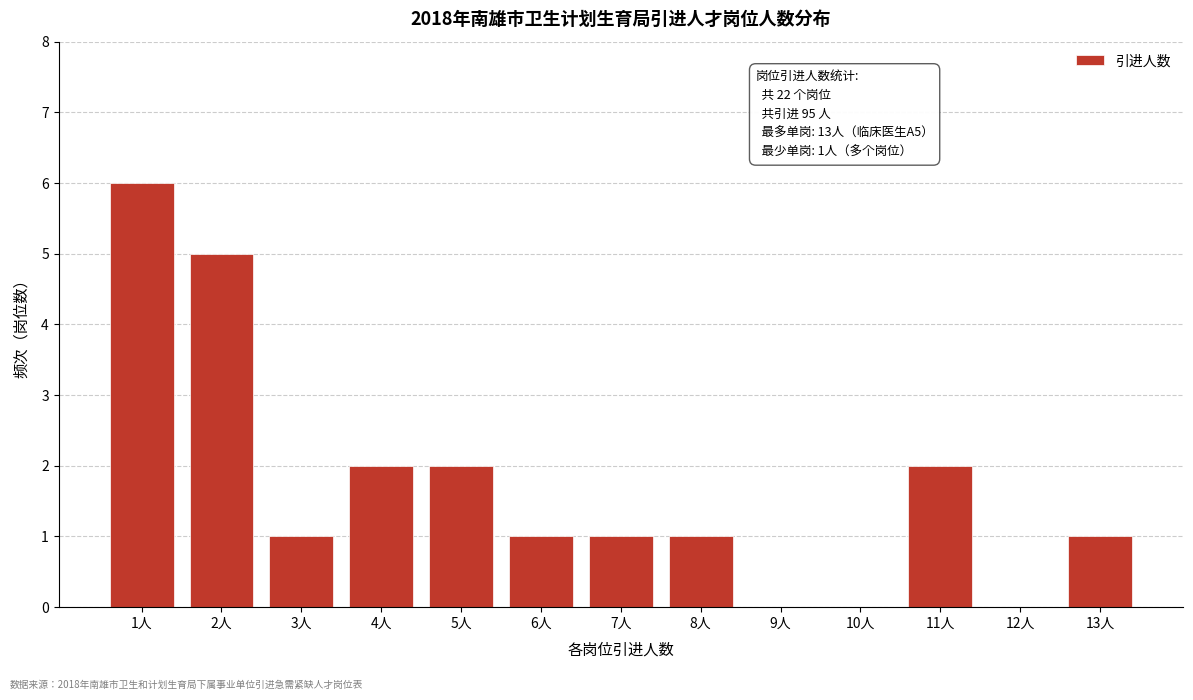

Reading right to left, extract all data points from this chart.

13人=1	12人=0	11人=2	10人=0	9人=0	8人=1	7人=1	6人=1	5人=2	4人=2	3人=1	2人=5	1人=6